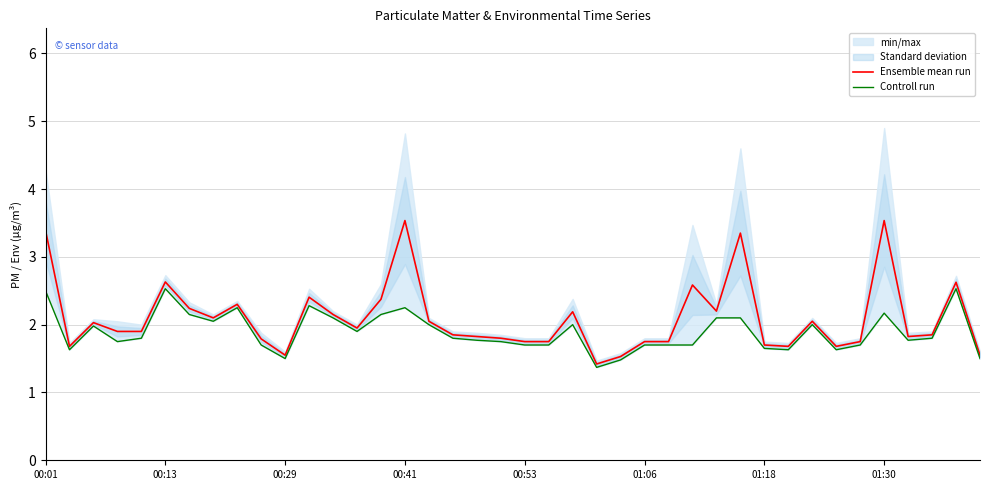

What is the lowest value of the Ensemble mean run series?

1.4